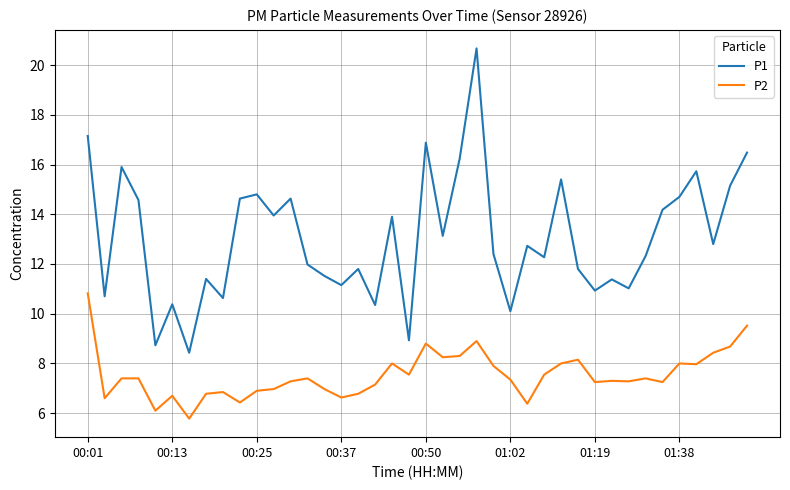

Which series has the largest range (max minus min)?

P1